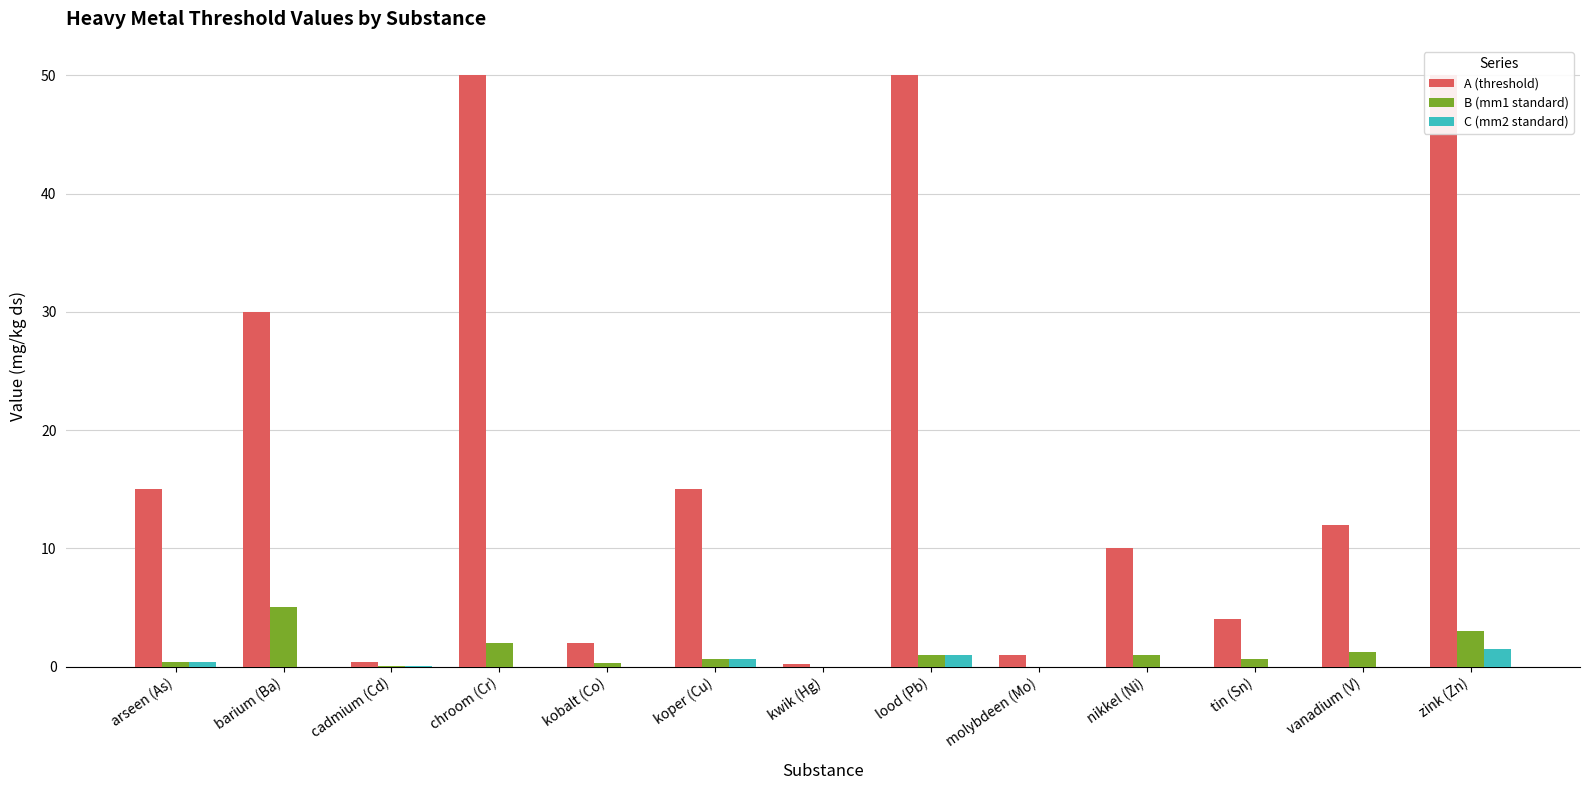

At barium (Ba), list the series in order from smallest to largest.

C (mm2 standard), B (mm1 standard), A (threshold)